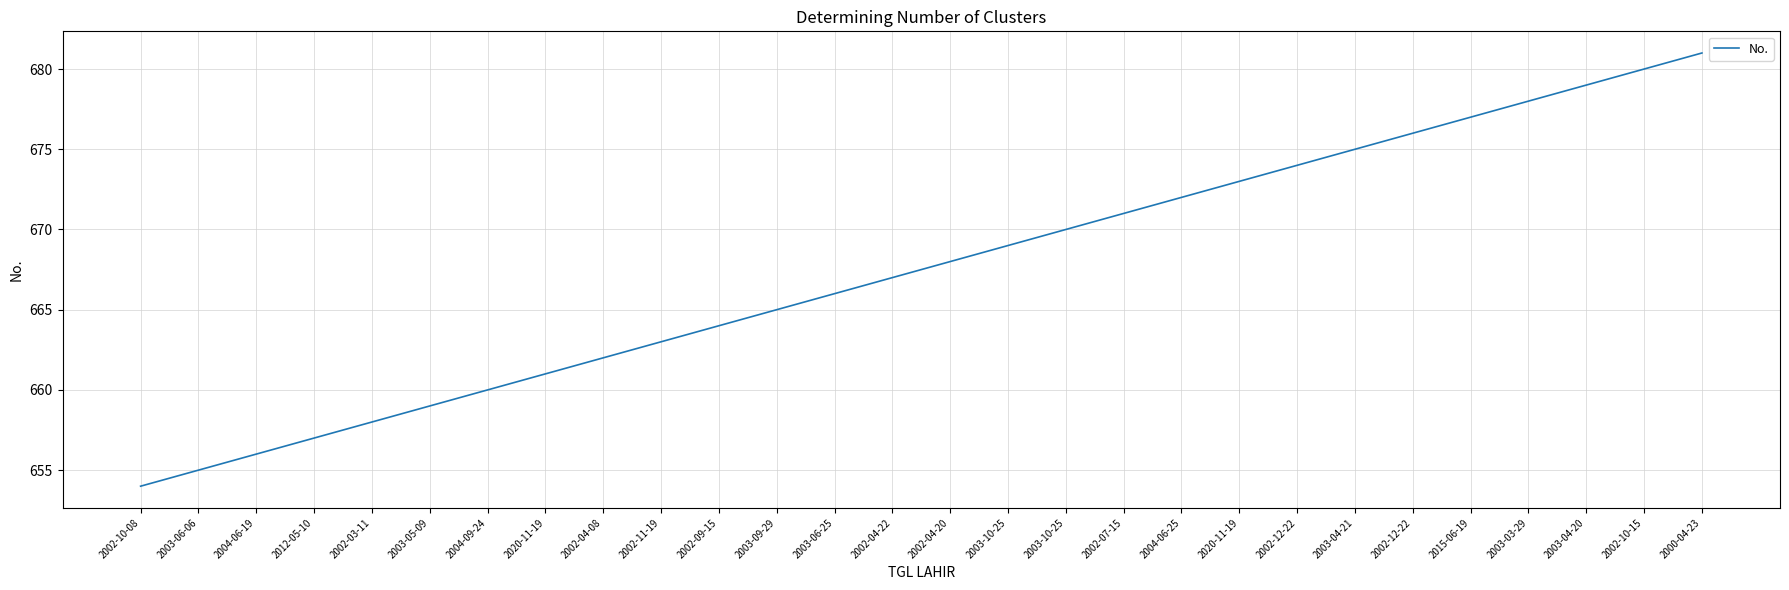

Does the chart display data point markers on the line(s)?

No